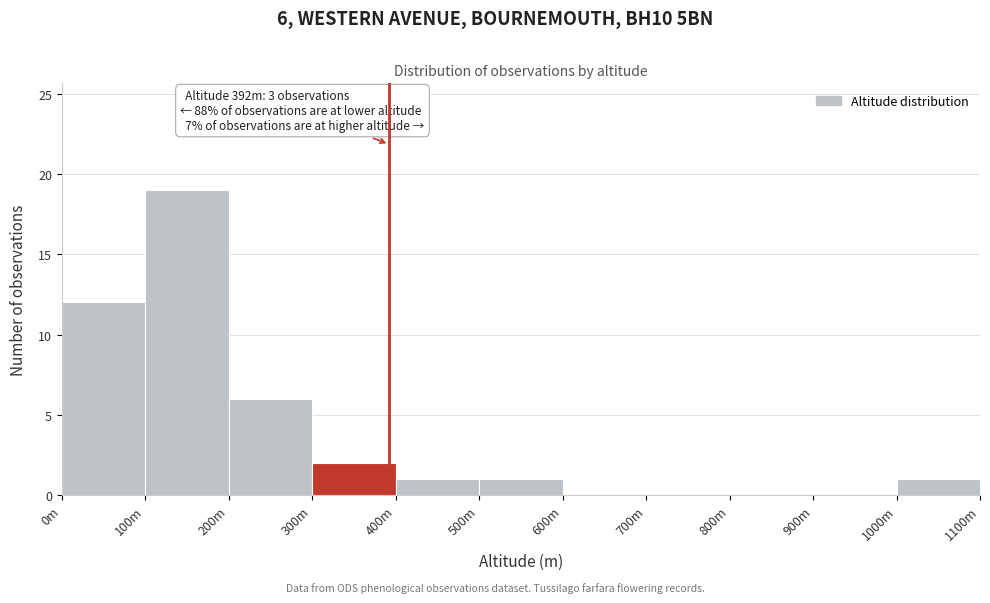

Reading left to right, what are all the values shown in this chart?

0m=12	100m=19	200m=6	300m=2	400m=1	500m=1	600m=0	700m=0	800m=0	900m=0	1000m=1